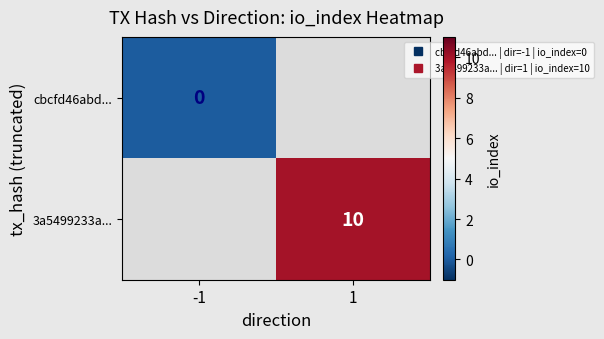

How many data points does each series have?

2